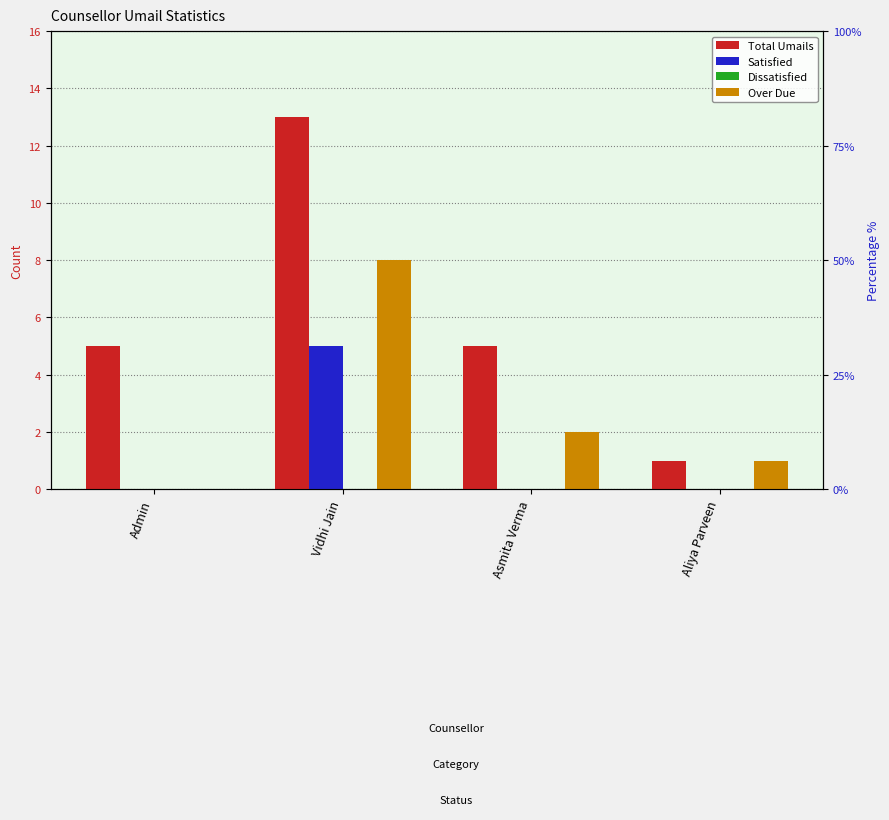

Is the value of Dissatisfied at Vidhi Jain greater than the value of Total Umails at Asmita Verma?

No